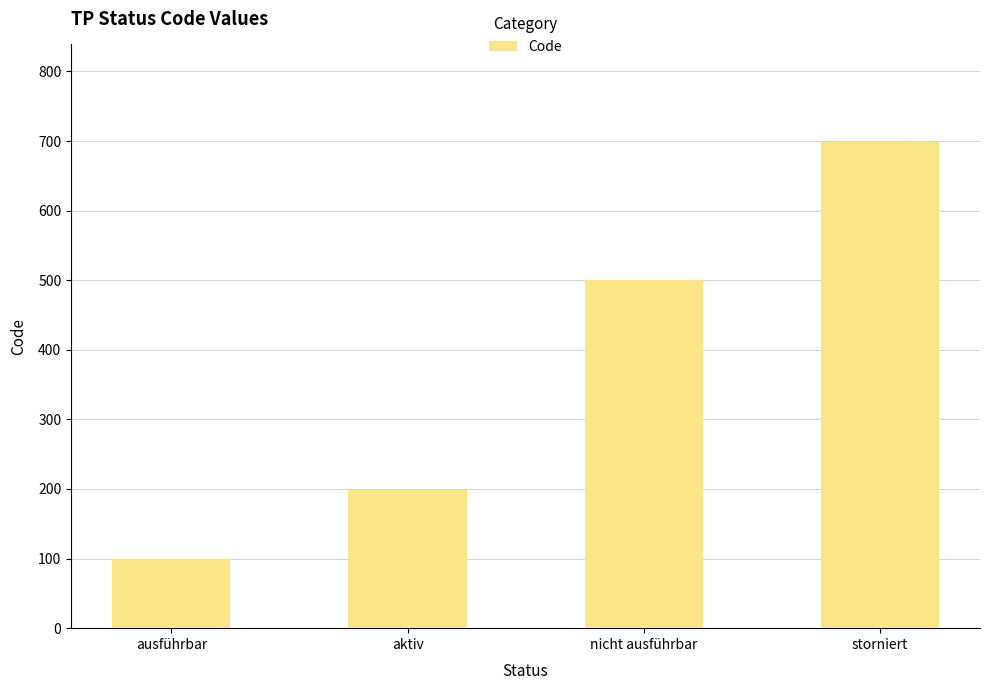

What is the label of the 2nd bar from the right?

nicht ausführbar